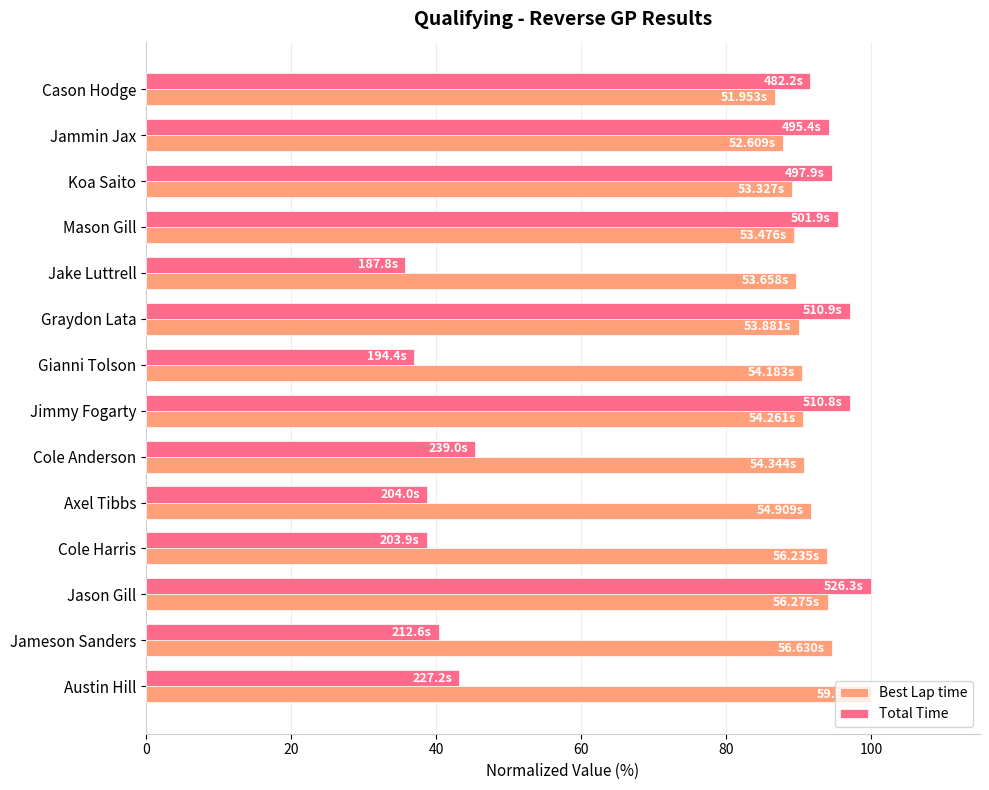

At how many categories does at least one series exceed 52?

14